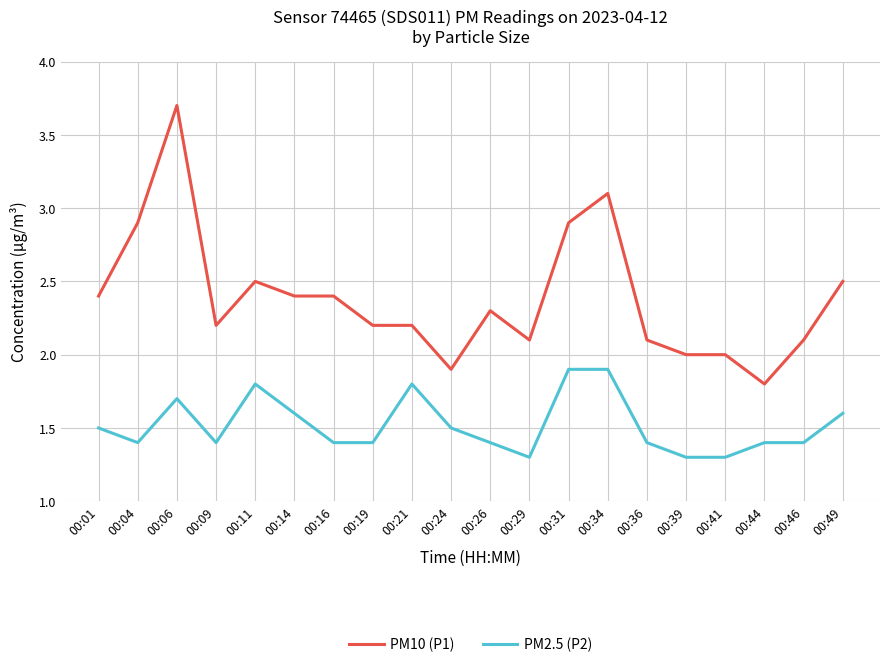

Reading right to left, list all the values displayed in this chart.

PM10 (P1): 00:49=2.5	00:46=2.1	00:44=1.8	00:41=2.0	00:39=2.0	00:36=2.1	00:34=3.1	00:31=2.9	00:29=2.1	00:26=2.3	00:24=1.9	00:21=2.2	00:19=2.2	00:16=2.4	00:14=2.4	00:11=2.5	00:09=2.2	00:06=3.7	00:04=2.9	00:01=2.4
PM2.5 (P2): 00:49=1.6	00:46=1.4	00:44=1.4	00:41=1.3	00:39=1.3	00:36=1.4	00:34=1.9	00:31=1.9	00:29=1.3	00:26=1.4	00:24=1.5	00:21=1.8	00:19=1.4	00:16=1.4	00:14=1.6	00:11=1.8	00:09=1.4	00:06=1.7	00:04=1.4	00:01=1.5